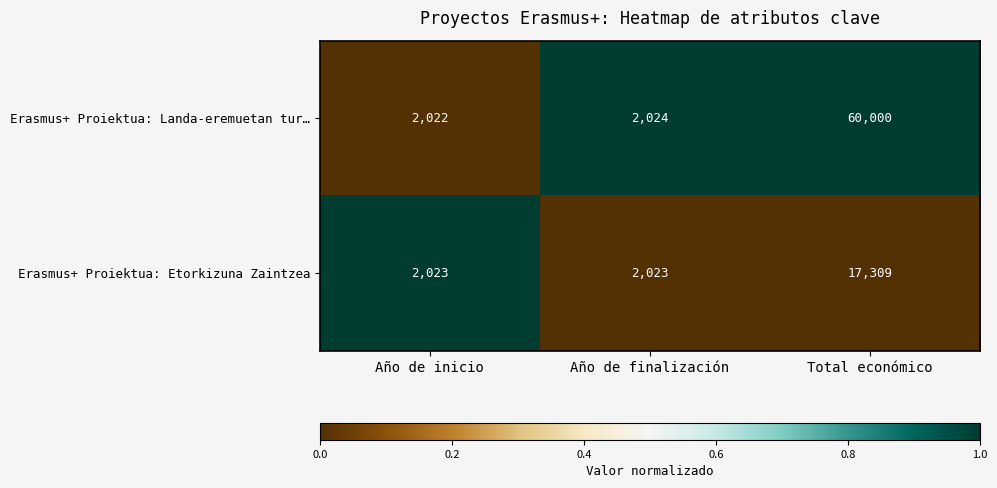

What is the spread (max minus min) of values at Total económico?

42691